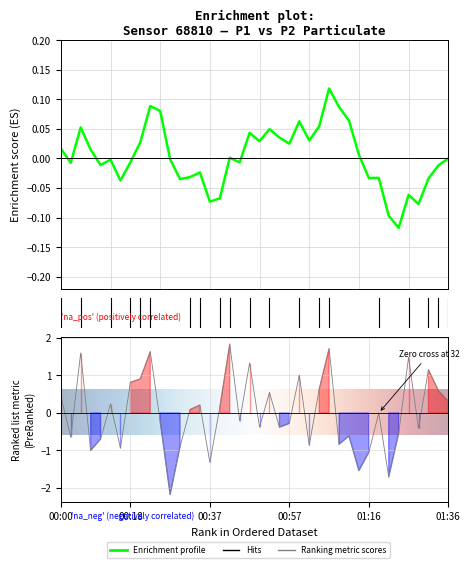

What is the label of the 22nd point from the right?

18